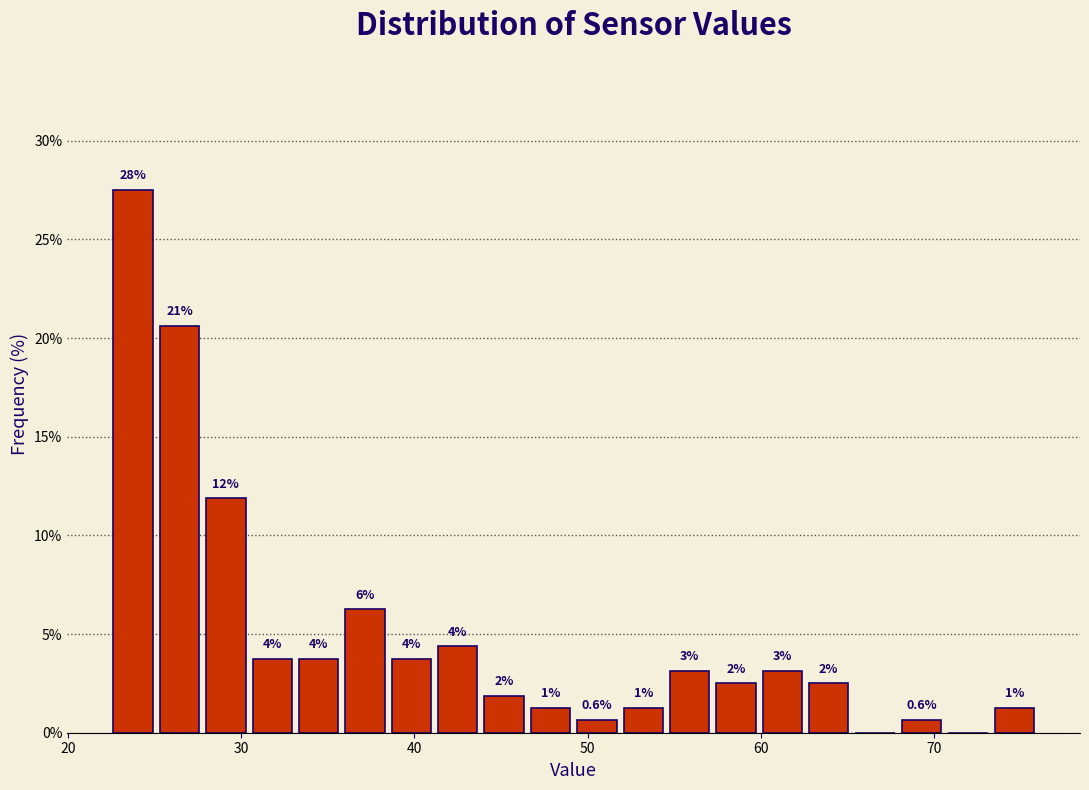

Around what value on the x-axis is the tallest bar? Give the approximate position of its centre, as read against the axis.

24